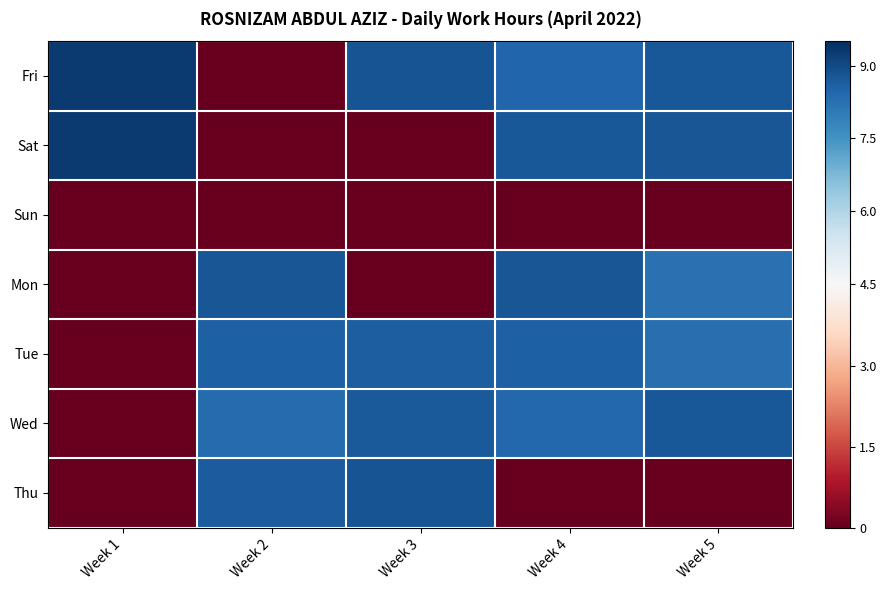

Reading left to right, extract all data points from this chart.

Fri: Week 1=9.3	Week 2=0.0	Week 3=8.8	Week 4=8.5	Week 5=8.7
Sat: Week 1=9.3	Week 2=0.0	Week 3=0.0	Week 4=8.7	Week 5=8.8
Sun: Week 1=0.0	Week 2=0.0	Week 3=0.0	Week 4=0.0	Week 5=0.0
Mon: Week 1=0.0	Week 2=8.8	Week 3=0.0	Week 4=8.8	Week 5=8.2
Tue: Week 1=0.0	Week 2=8.6	Week 3=8.6	Week 4=8.6	Week 5=8.3
Wed: Week 1=0.0	Week 2=8.3	Week 3=8.7	Week 4=8.4	Week 5=8.7
Thu: Week 1=0.0	Week 2=8.7	Week 3=8.8	Week 4=0.0	Week 5=0.0